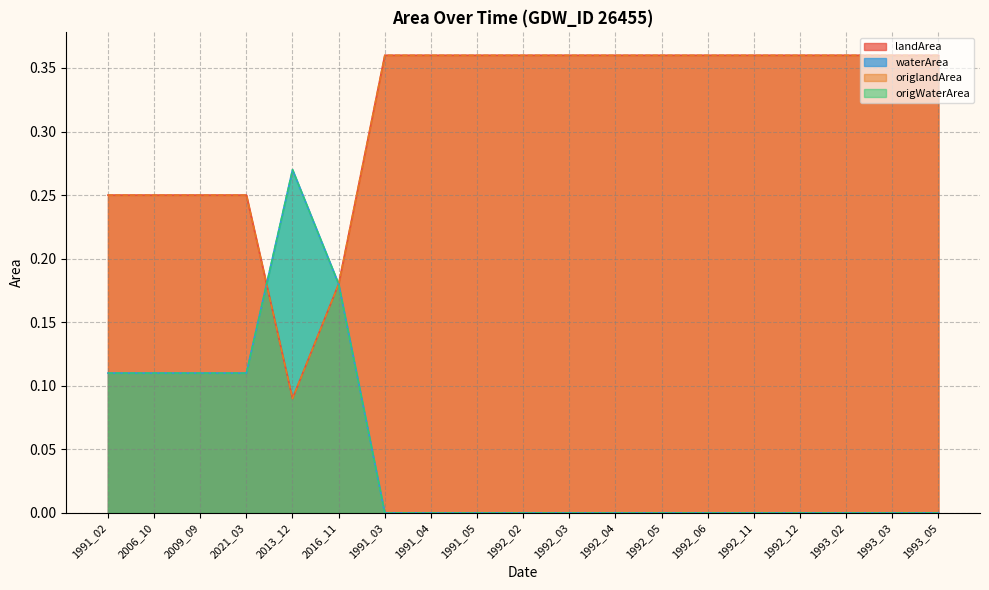

True or false: origWaterArea and origlandArea intersect in this chart.

True